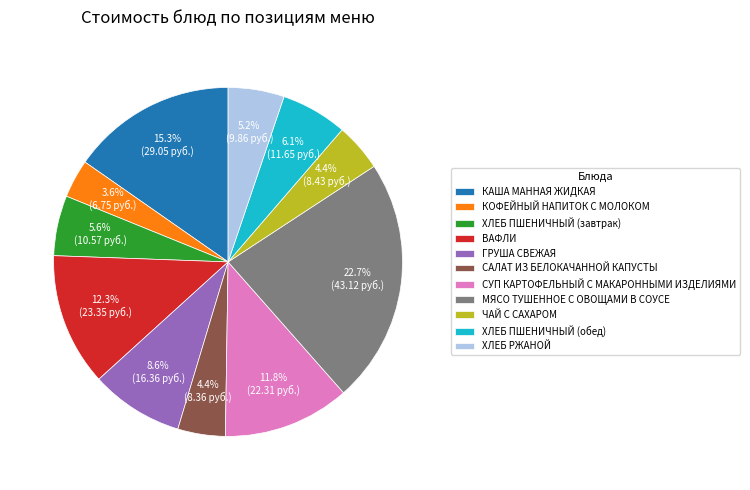

How many segments does this pie chart have?

11